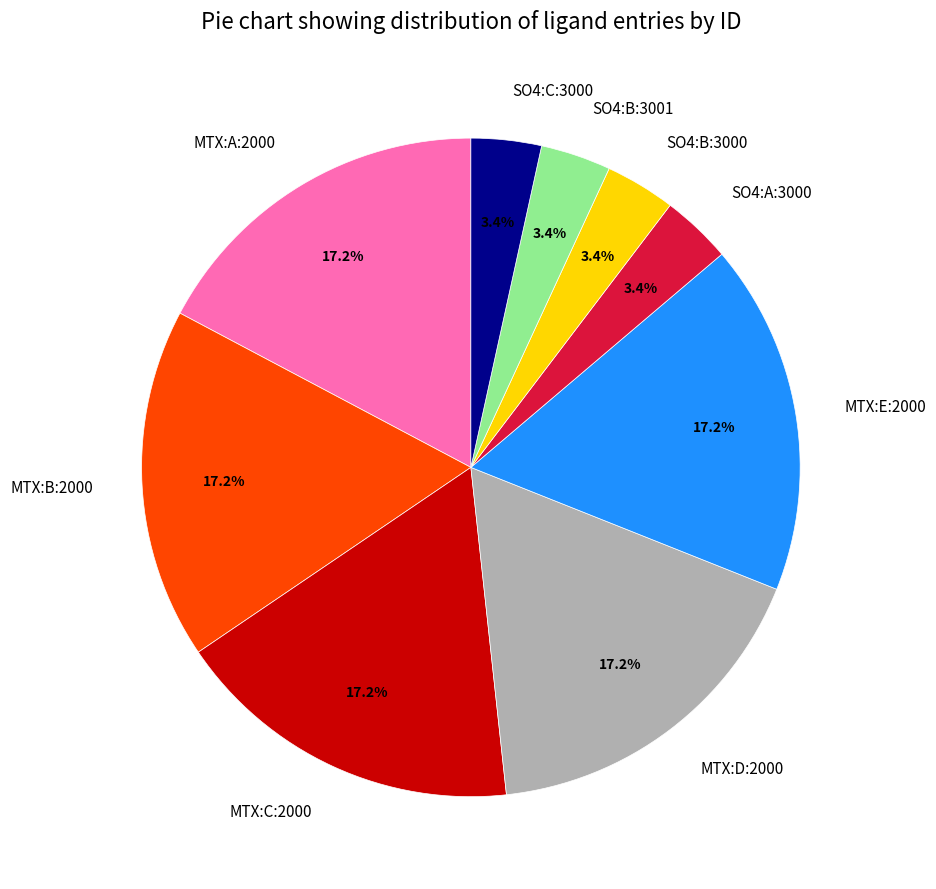

Is there a majority slice in this chart?

No